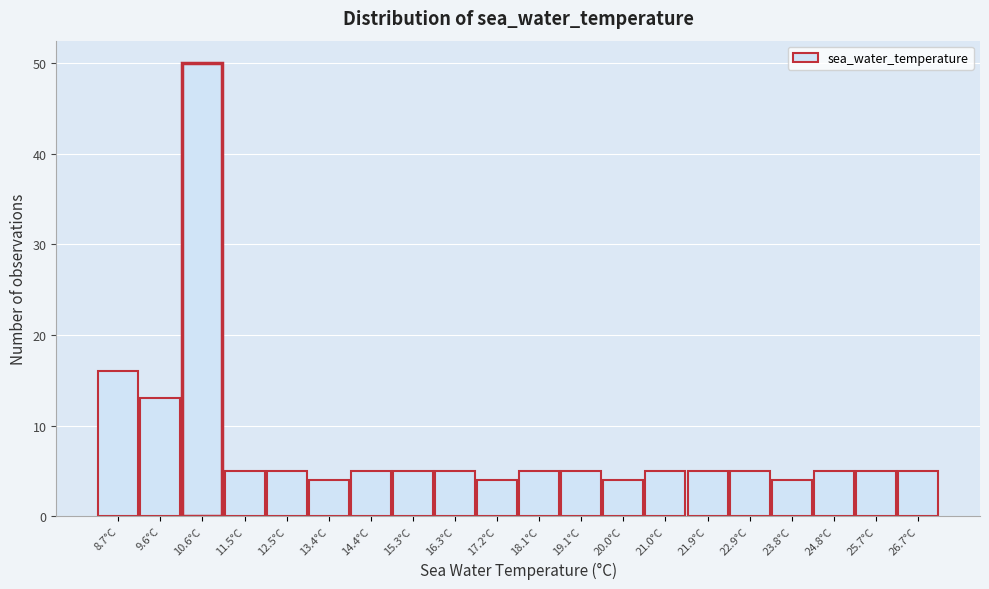

Reading left to right, transcribe all the data shown in this chart.

16	13	50	5	5	4	5	5	5	4	5	5	4	5	5	5	4	5	5	5